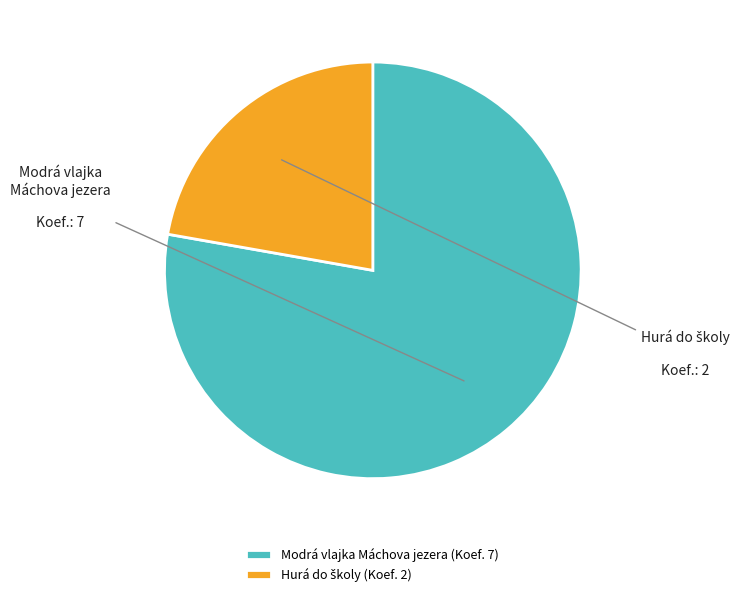

Which slice is the largest?

Modrá vlajka Máchova jezera (Koef. 7)